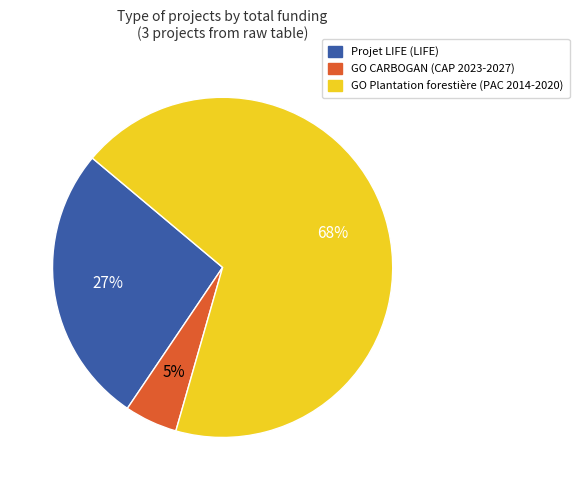

To the nearest percent, what is the average slice percentage?

33%